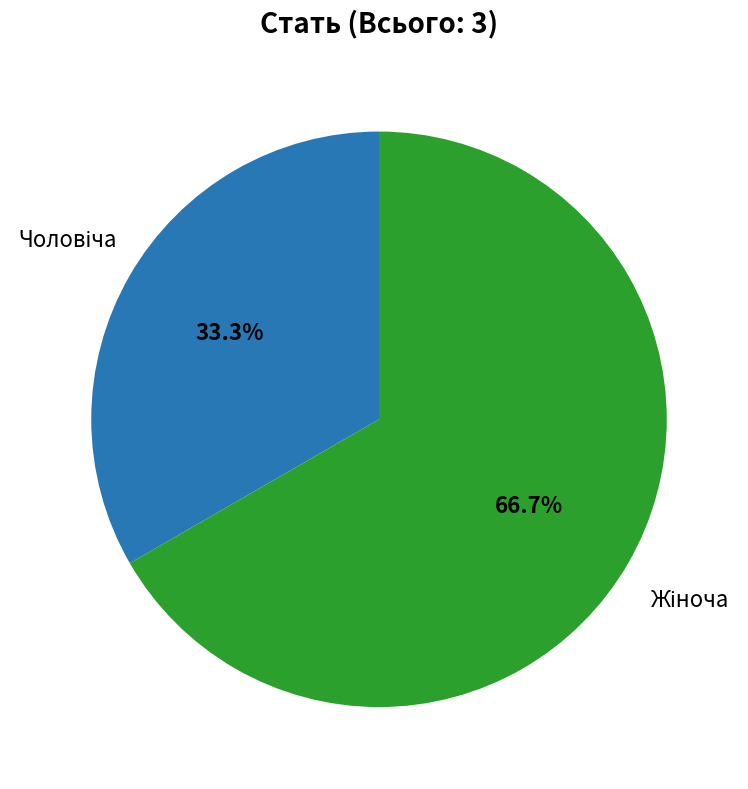

What is the largest slice in the pie chart?

Жіноча